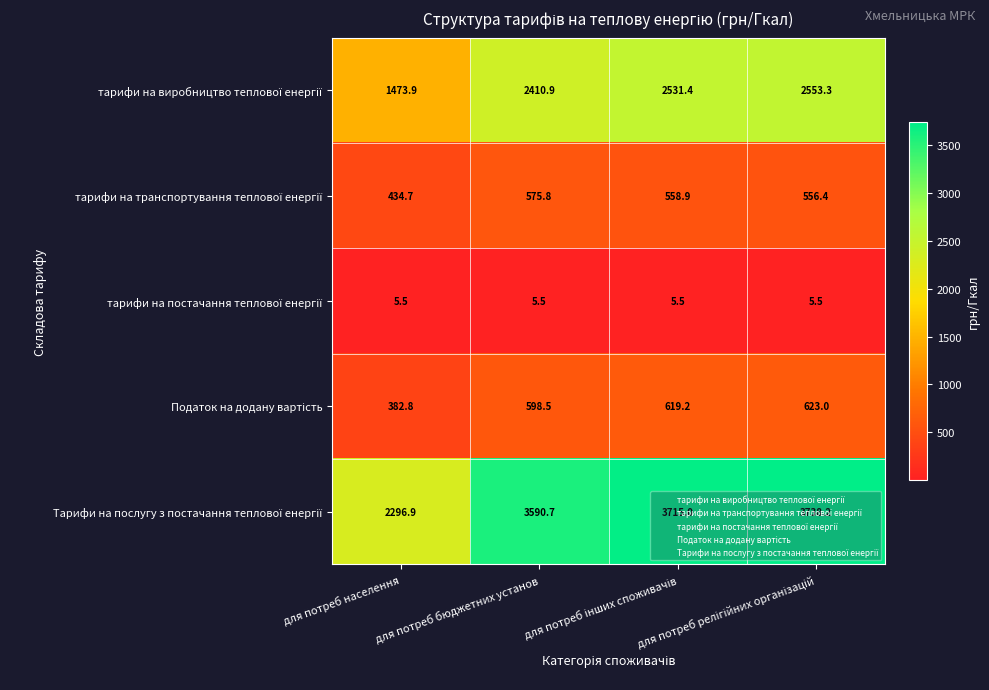

What is the smallest value displayed?

5.5